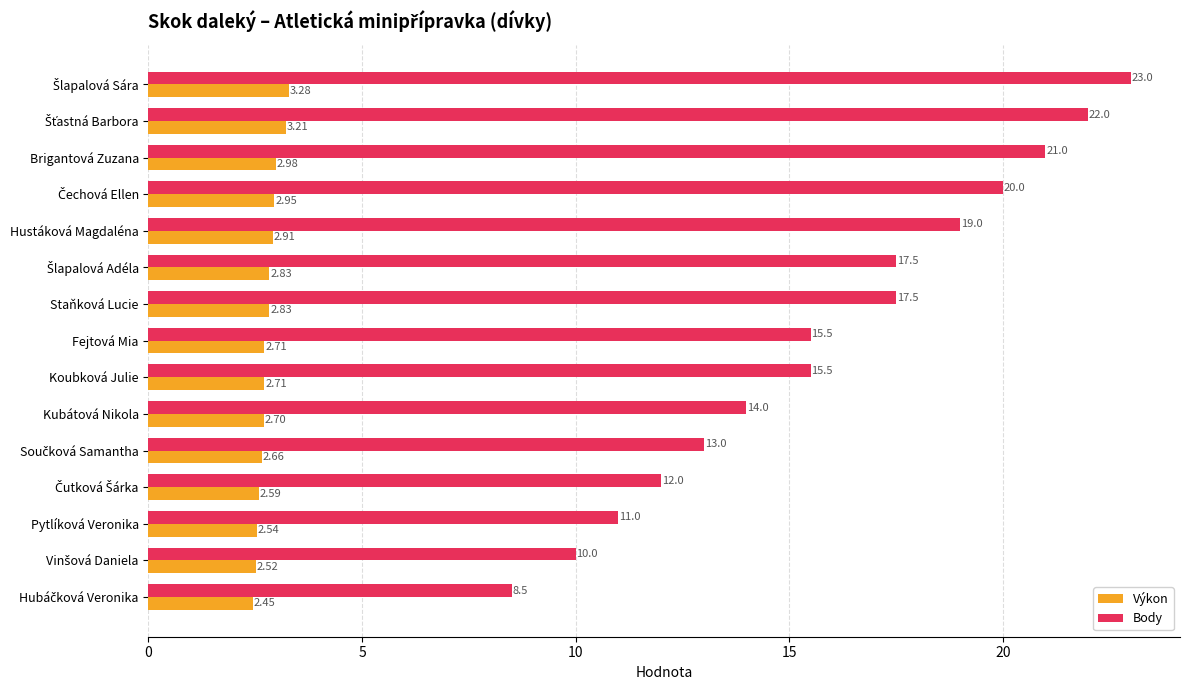

What are all the series names shown in the legend?

Výkon, Body